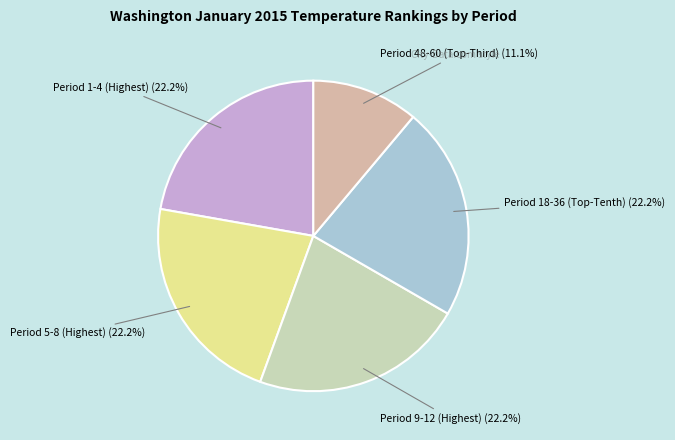

How many slices are in this pie chart?

5